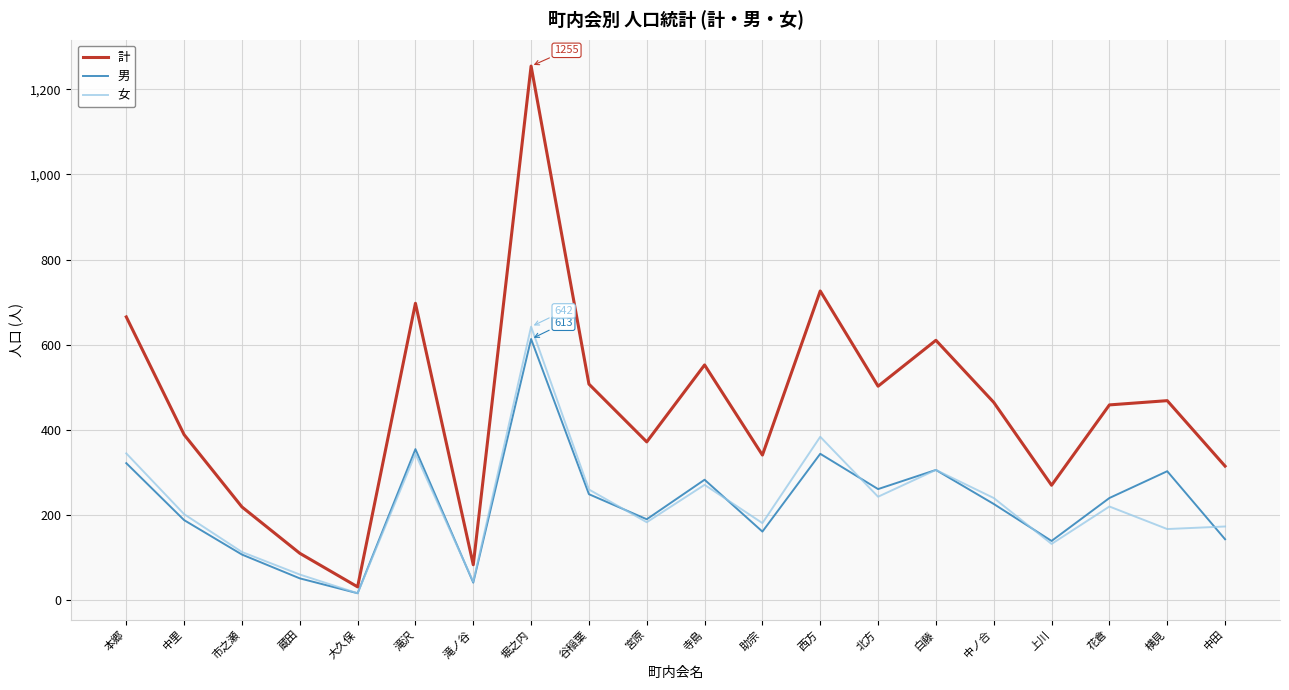

Read the 男 value at 寺島.

282